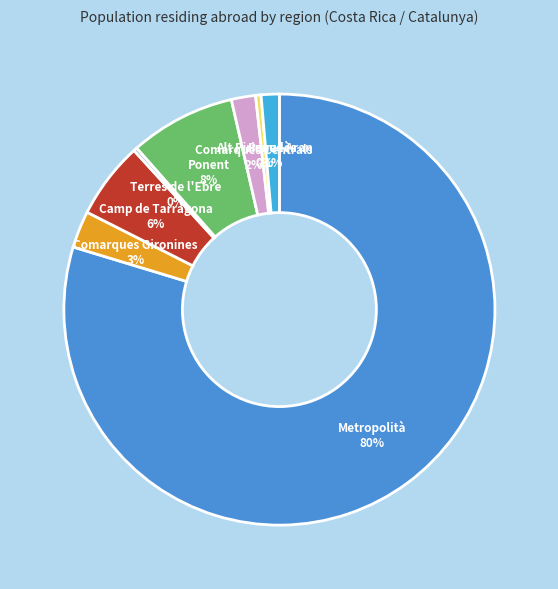

What is the largest slice in the pie chart?

Metropolità